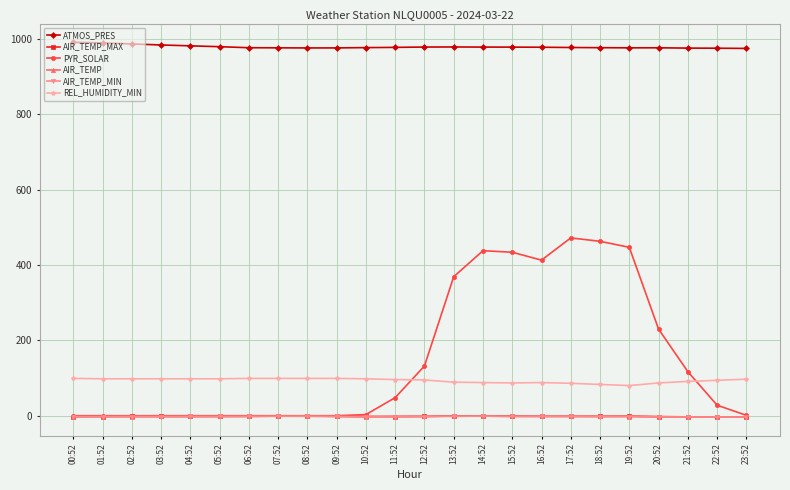

What is the minimum value shown in the chart?

-3.6